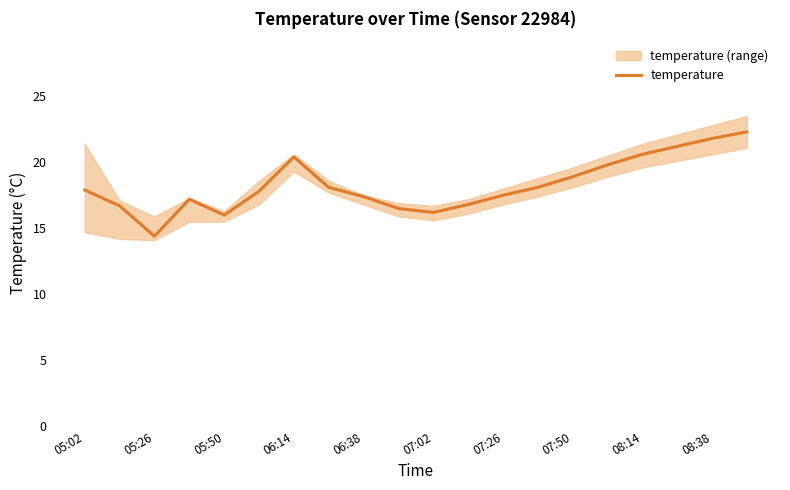

True or false: temperature has a value of 17.4 at 06:38.

True